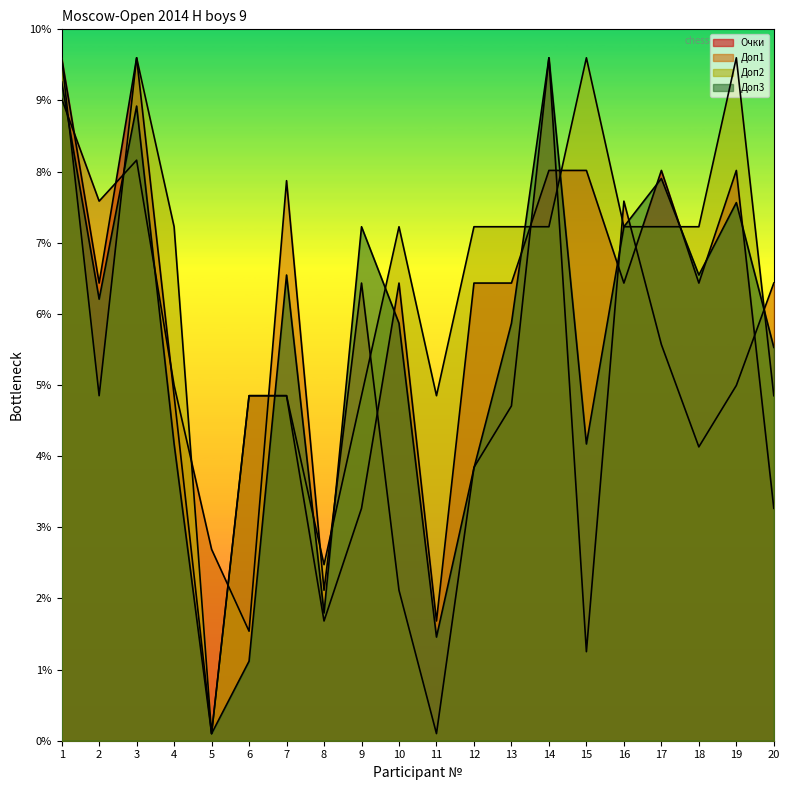

Reading right to left, extract all data points from this chart.

Очки: 20=3.3	19=8.0	18=6.4	17=8.0	16=6.4	15=8.0	14=8.0	13=6.4	12=6.4	11=1.7	10=6.4	9=3.3	8=1.7	7=4.8	6=4.8	5=0.1	4=4.8	3=9.6	2=6.4	1=9.6
Доп1: 20=6.4	19=5.0	18=4.1	17=5.6	16=7.6	15=1.3	14=9.6	13=4.7	12=3.8	11=0.1	10=2.1	9=6.4	8=2.1	7=7.9	6=1.5	5=2.7	4=5.0	3=8.2	2=7.6	1=9.0
Доп2: 20=4.8	19=9.6	18=7.2	17=7.2	16=7.2	15=9.6	14=7.2	13=7.2	12=7.2	11=4.8	10=7.2	9=4.8	8=2.5	7=4.8	6=4.8	5=0.1	4=7.2	3=9.6	2=4.8	1=9.6
Доп3: 20=5.5	19=7.6	18=6.5	17=7.9	16=7.2	15=4.2	14=9.6	13=5.9	12=3.8	11=1.5	10=5.9	9=7.2	8=1.8	7=6.5	6=1.1	5=0.1	4=4.2	3=8.9	2=6.2	1=9.3